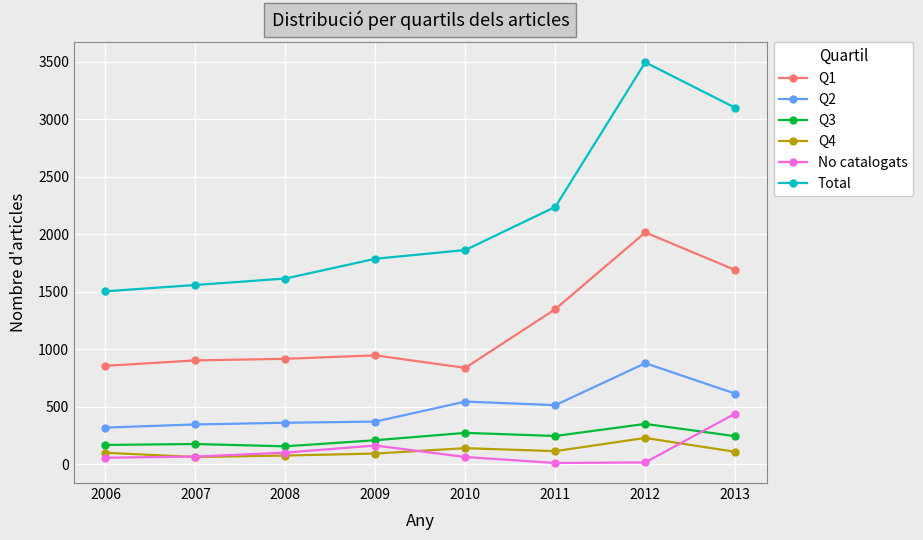

The value of Q2 at 2006 is 320. True or false?

True